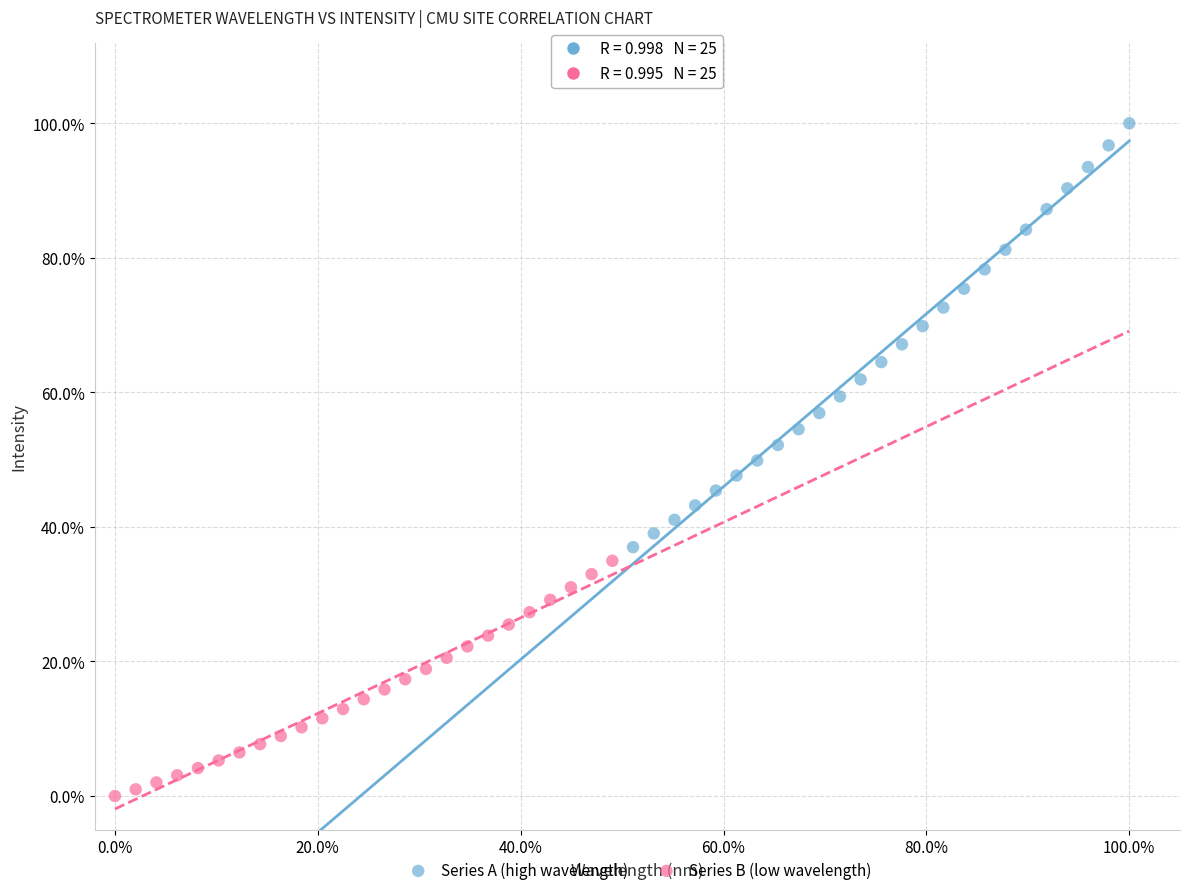

What are all the series names shown in the legend?

Series A (high wavelength), Series B (low wavelength)